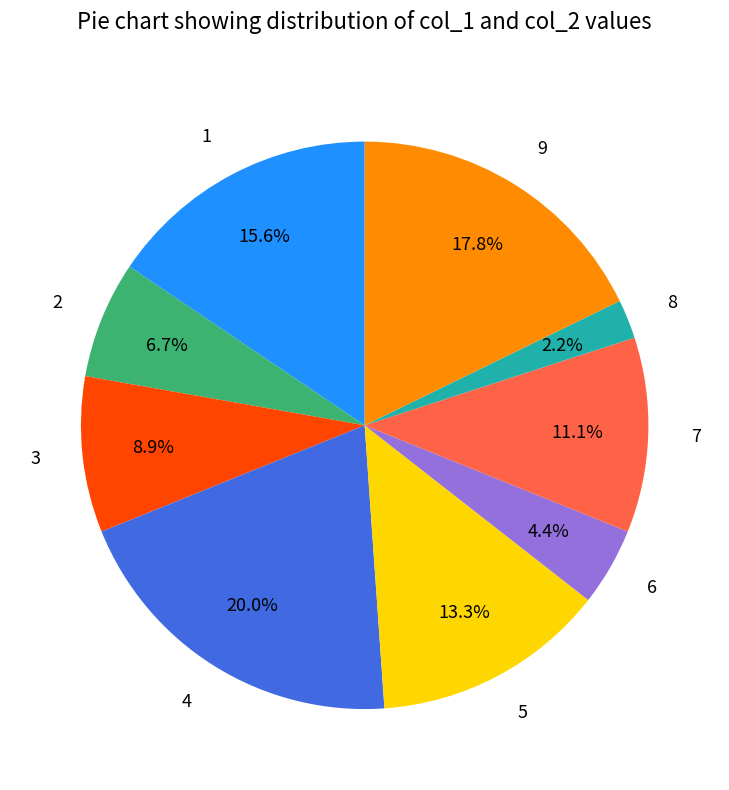

Which category has the biggest portion of the pie?

4